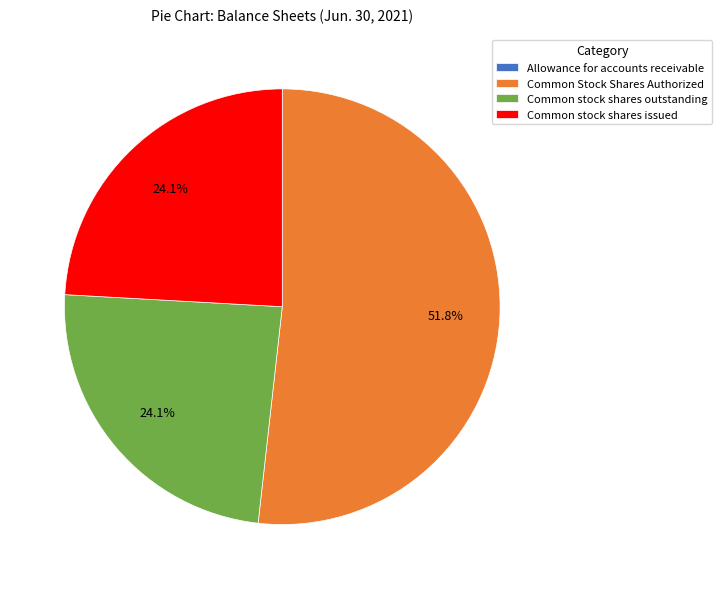

What is the ratio of the value at Common Stock Shares Authorized to the value at Common stock shares outstanding?

2.1